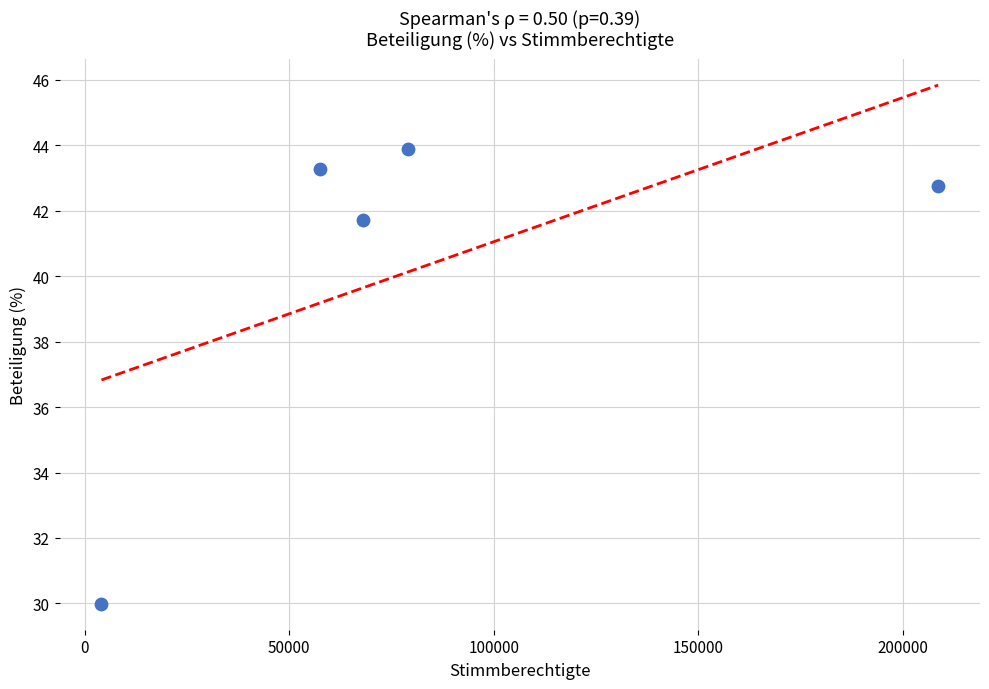

What Y value in the scatter plot is closest to 36?

41.7